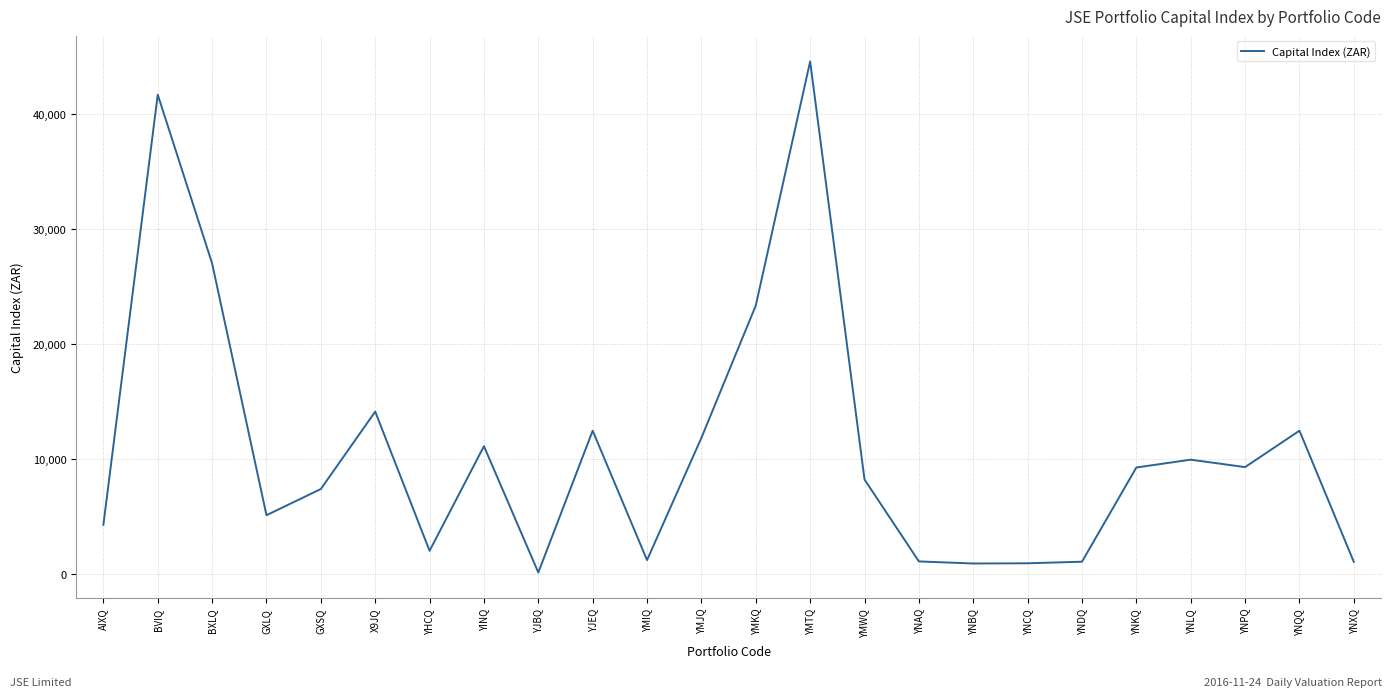

At which label is the value closest to 22352?

YMKQ